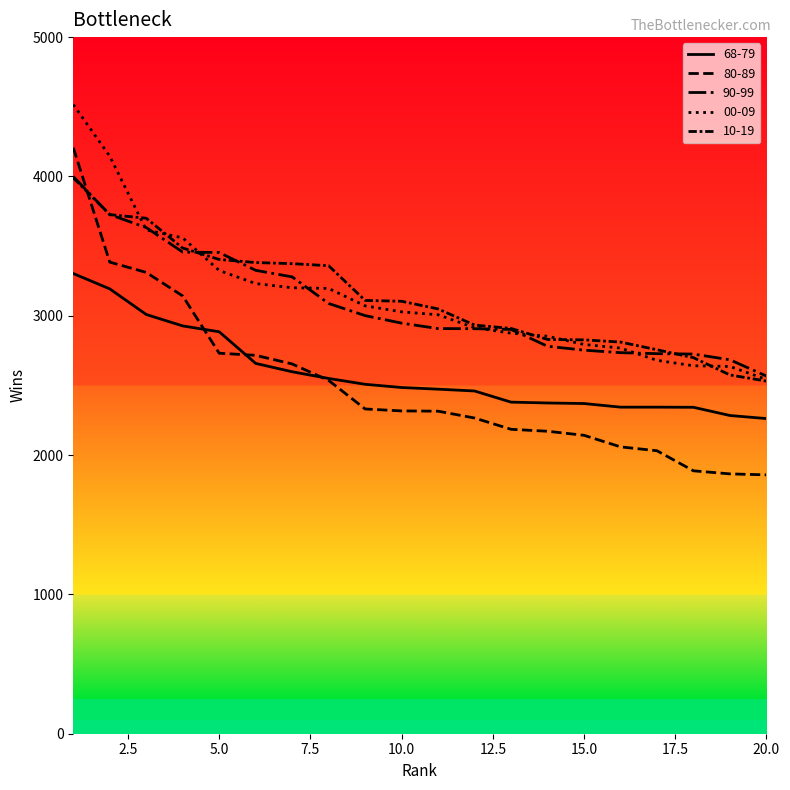

How many lines are shown in the chart?

5